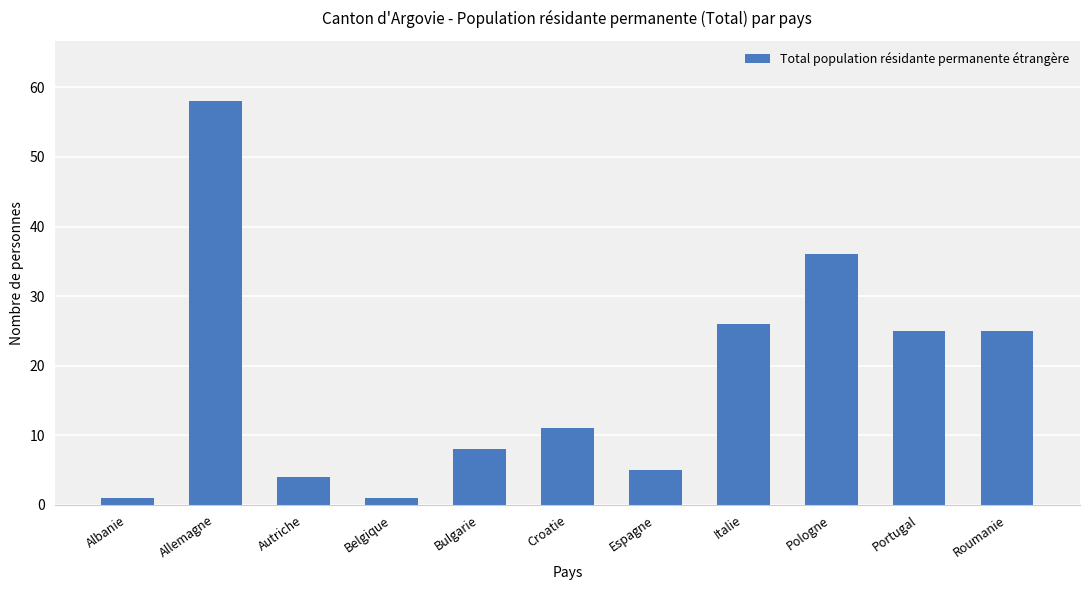

What is the label of the 6th bar from the right?

Croatie